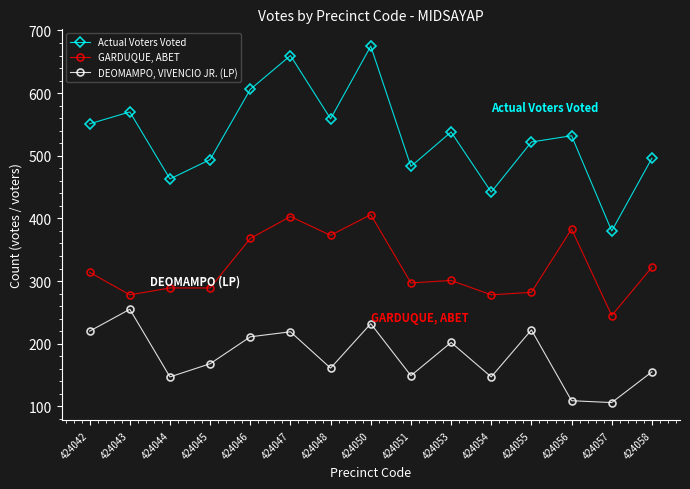

True or false: GARDUQUE, ABET and Actual Voters Voted cross at least once.

False